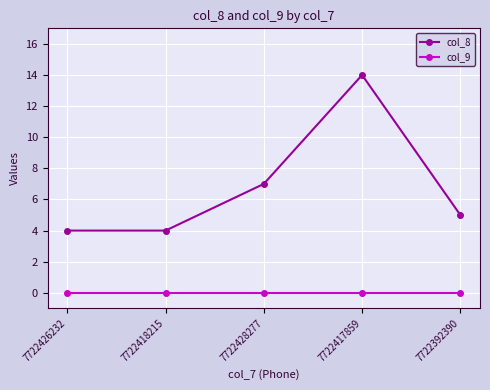

What is the sum of all col_8 values?

34